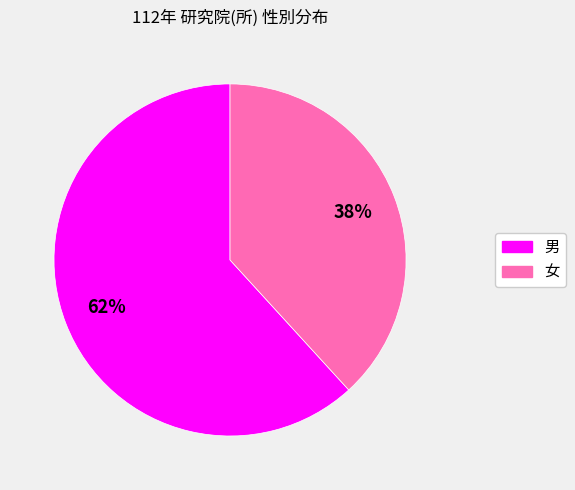

Do 女 and 男 together represent more than half of the pie?

Yes